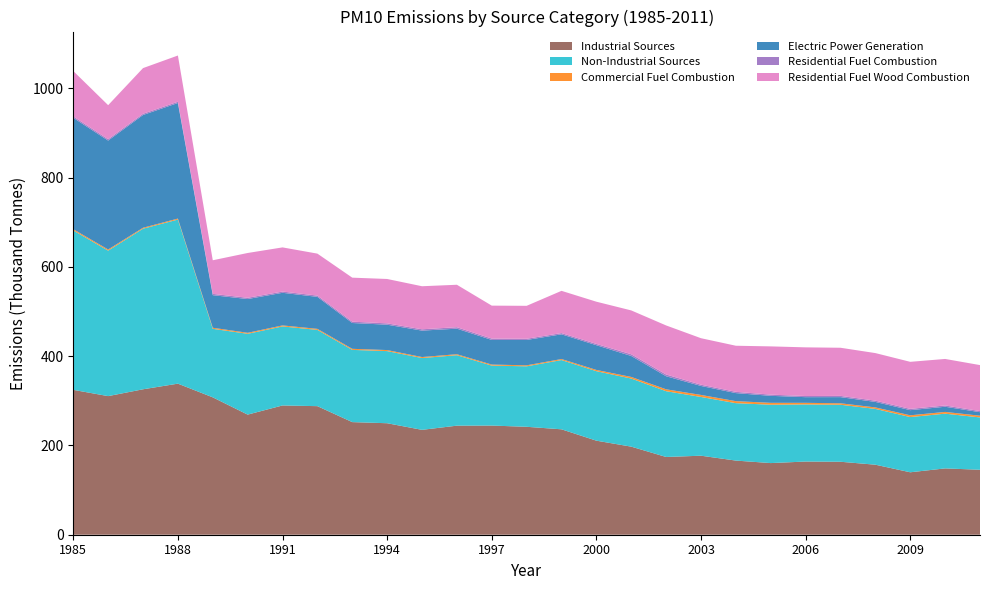

Reading left to right, transcribe all the data shown in this chart.

Industrial Sources: 324528	310495	325799	338420	307747	269068	289579	287999	252263	249762	234947	244309	244525	241775	236141	210677	197302	174157	177004	166081	160482	163943	163456	156853	139878	148572	145521
Non-Industrial Sources: 357101	325873	359736	367531	153529	181025	177033	170843	161794	161566	160848	157820	134330	135501	155088	155657	152584	147321	131603	128632	130704	127892	127687	125020	123711	122594	117243
Commercial Fuel Combustion: 2730	2574	2104	2290	2366	2253	2286	2345	2381	2351	2229	2240	2312	2229	2328	2824	3553	4280	4529	4508	4263	3631	3283	3321	3947	3933	3823
Electric Power Generation: 249534	243983	252556	258864	72965	75595	73040	71620	57844	56801	59201	57217	55158	56788	55385	55357	46966	29247	20085	18019	15687	12678	13792	12296	11501	11583	7923
Residential Fuel Combustion: 3196	2995	2763	2845	2945	2839	2779	2862	2981	2990	2950	3272	3060	2659	2769	2905	3817	3897	2845	2853	2660	2544	2801	2805	2864	2864	2455
Residential Fuel Wood Combustion: 101641	76321	102313	103532	75253	100338	98928	94016	98588	99424	96468	95091	73800	73825	94606	94571	98248	109897	104144	103252	108094	109038	107811	106598	105399	104213	103041